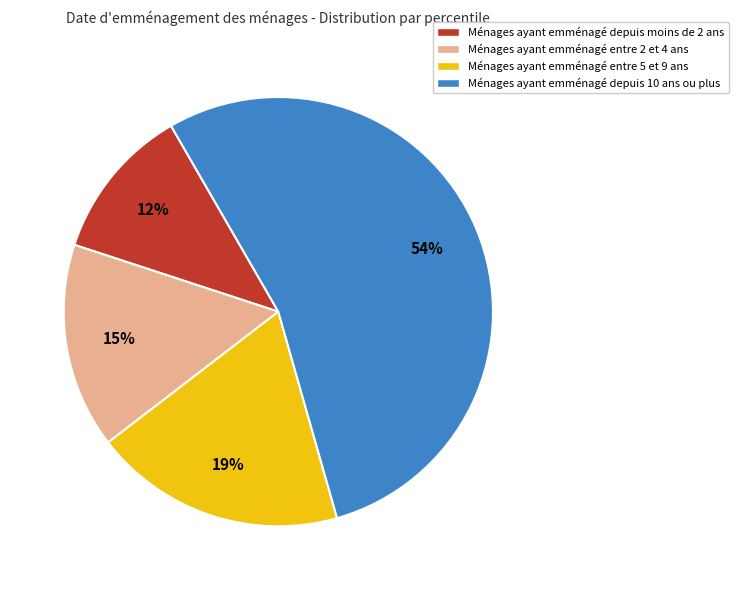

Count the number of slices in the pie.

4